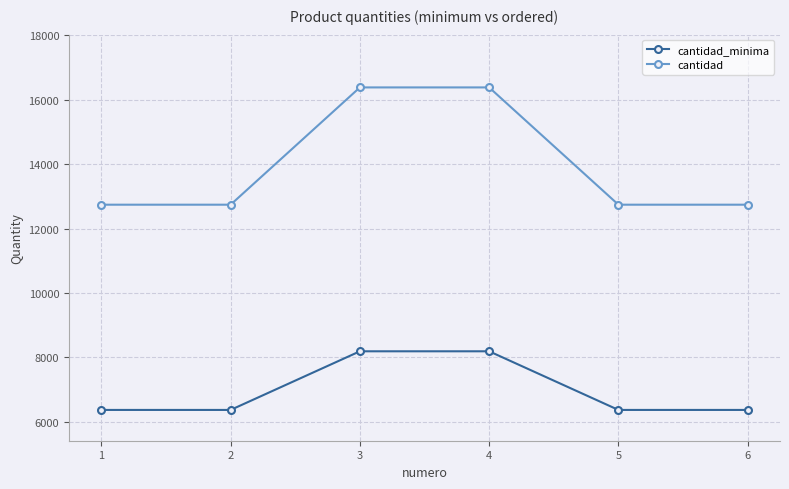

How many data points in cantidad are above 12740?

2